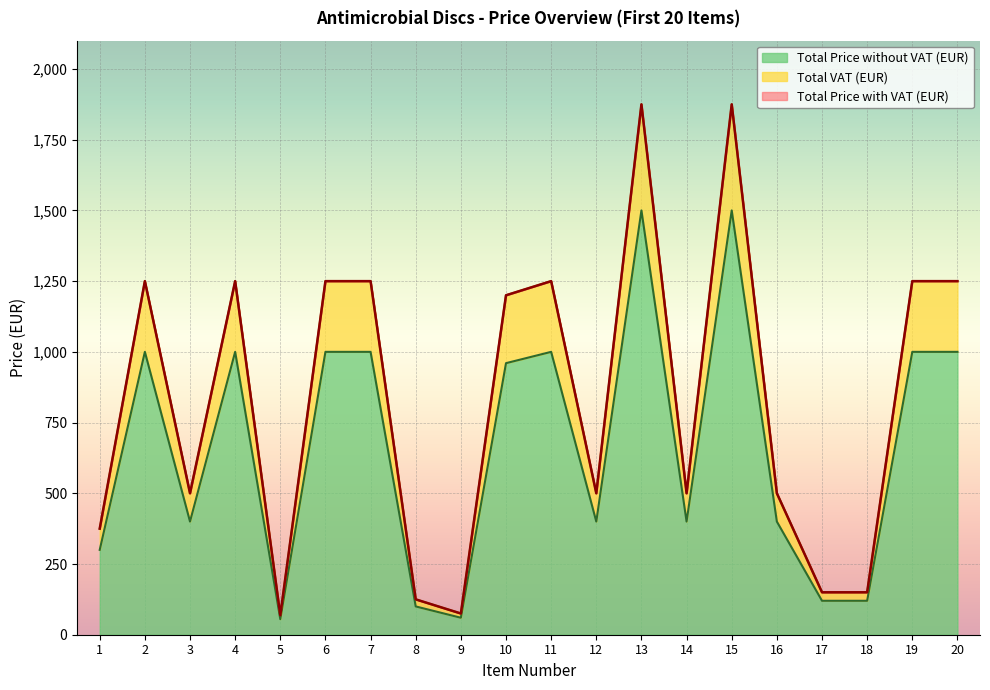

At which label is Total Price without VAT (EUR) closest to 971?

10